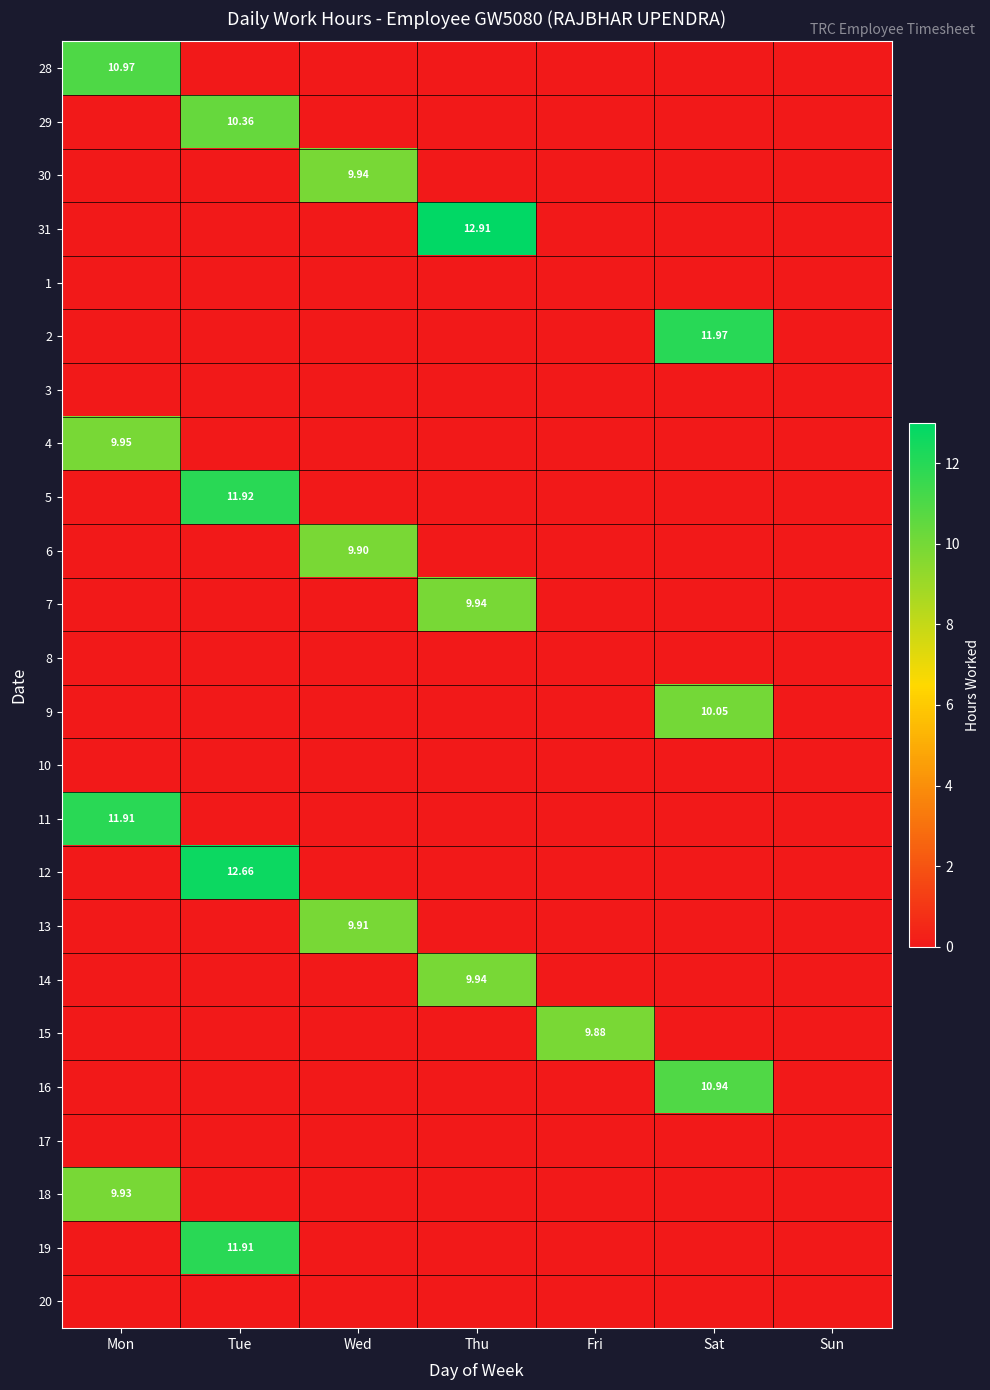

Which series has the largest range (max minus min)?

31